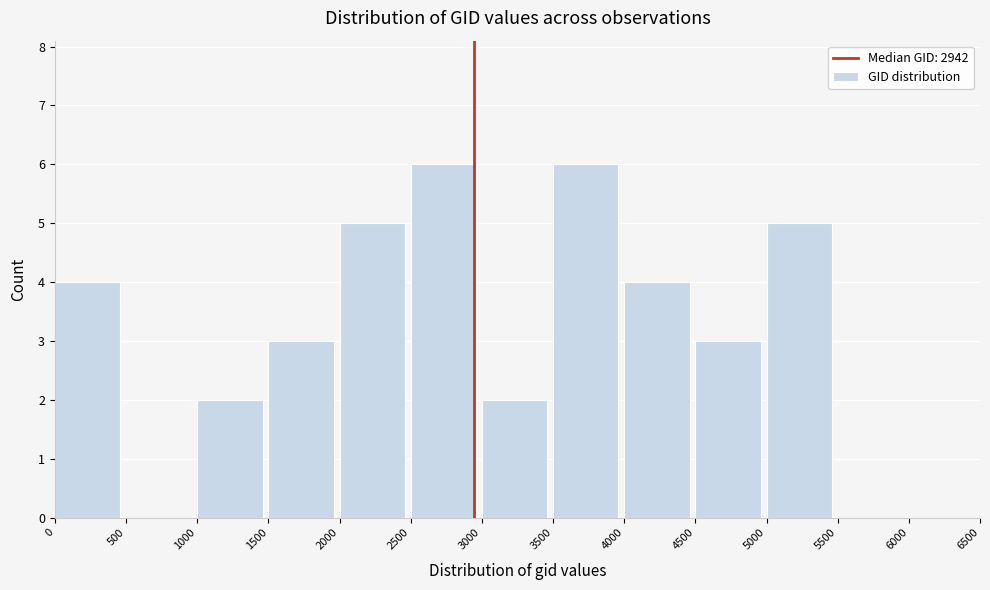

Reading left to right, transcribe this chart: for each bar, give the range it covers on the x-axis and its height. The values are not printed on the chart, so give them approximately, as read against the axis.

0 to 500: 4
500 to 1000: 0
1000 to 1500: 2
1500 to 2000: 3
2000 to 2500: 5
2500 to 3000: 6
3000 to 3500: 2
3500 to 4000: 6
4000 to 4500: 4
4500 to 5000: 3
5000 to 5500: 5
5500 to 6000: 0
6000 to 6500: 0